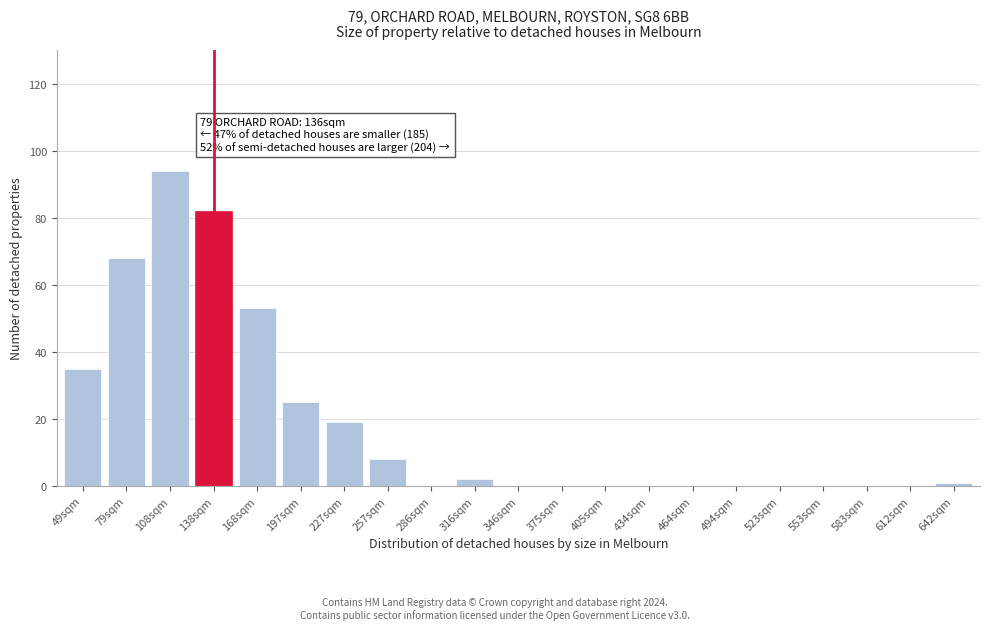

Reading left to right, extract all data points from this chart.

49sqm=35	79sqm=68	108sqm=94	138sqm=82	168sqm=53	197sqm=25	227sqm=19	257sqm=8	286sqm=0	316sqm=2	346sqm=0	375sqm=0	405sqm=0	434sqm=0	464sqm=0	494sqm=0	523sqm=0	553sqm=0	583sqm=0	612sqm=0	642sqm=1